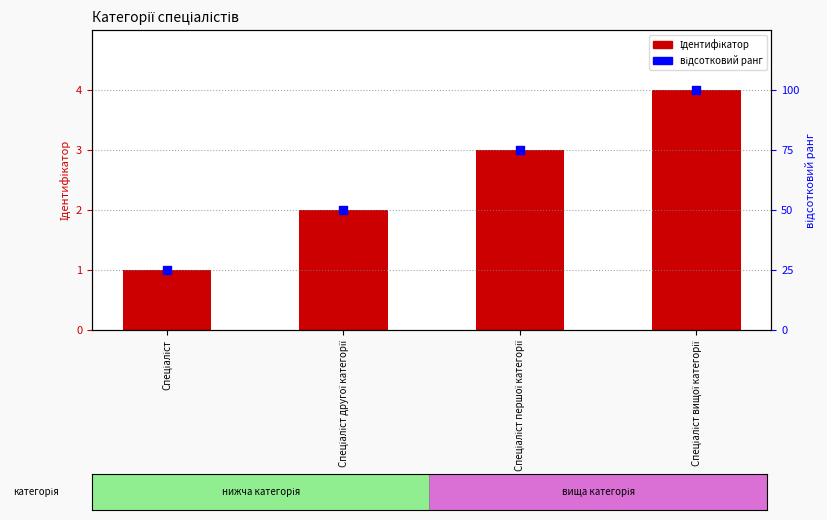

Which series has the largest total across all categories?

відсотковий ранг